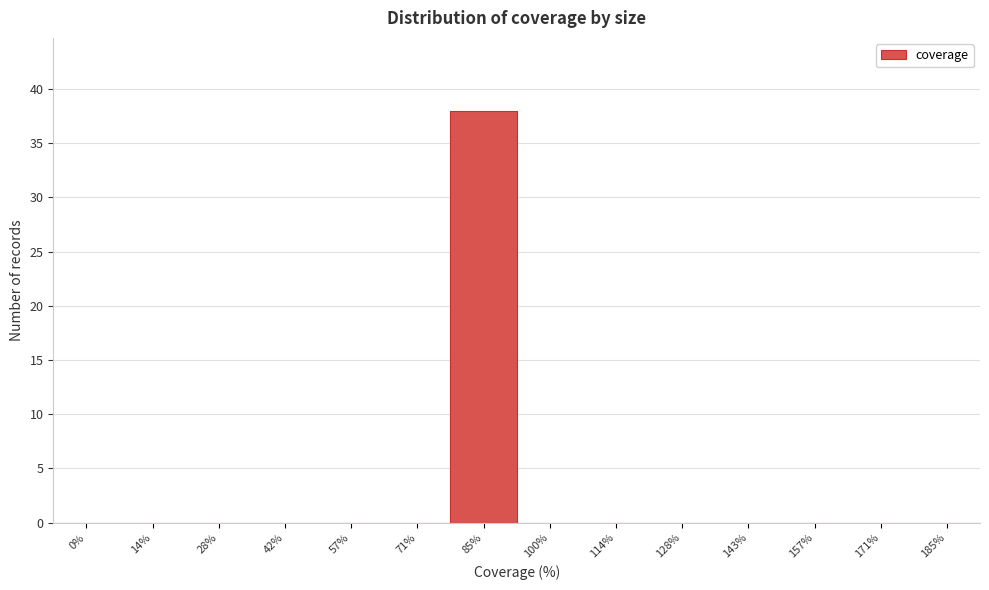

Reading left to right, what are all the values shown in this chart?

0%=0	14%=0	28%=0	42%=0	57%=0	71%=0	85%=38	100%=0	114%=0	128%=0	143%=0	157%=0	171%=0	185%=0